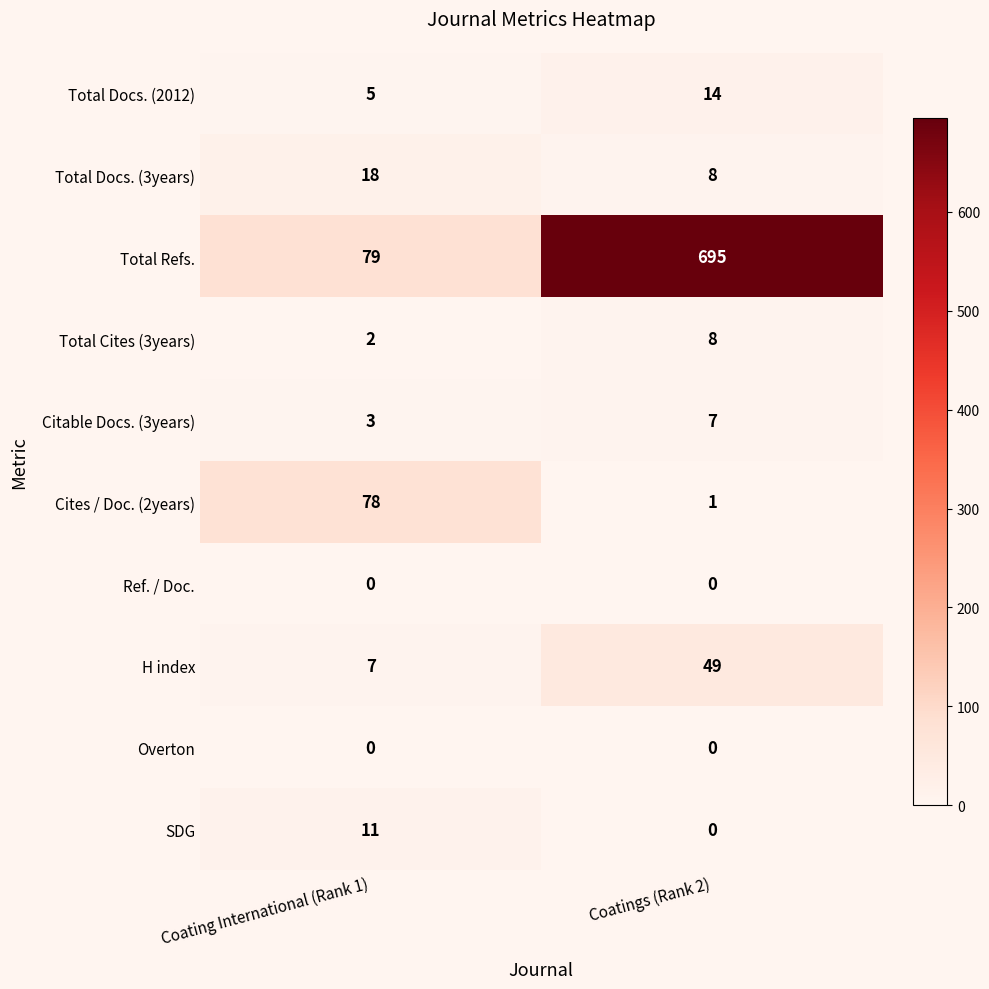

The value of Total Docs. (3years) at Coatings (Rank 2) is 3. True or false?

False